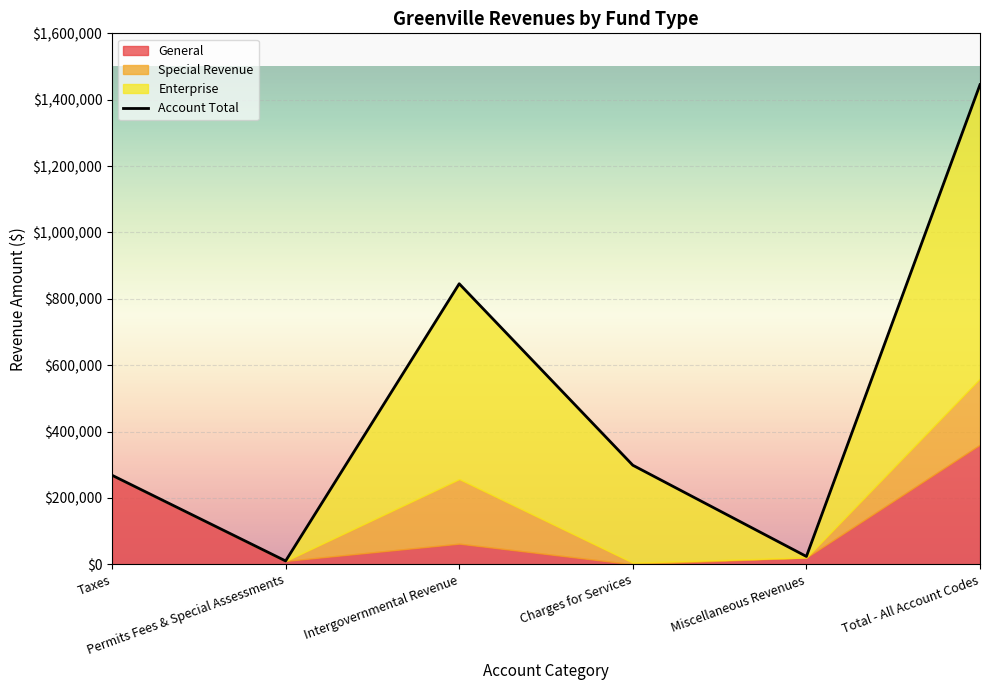

Reading left to right, what are all the values shown in this chart?

268182	9928	845333	298365	23483	1445291